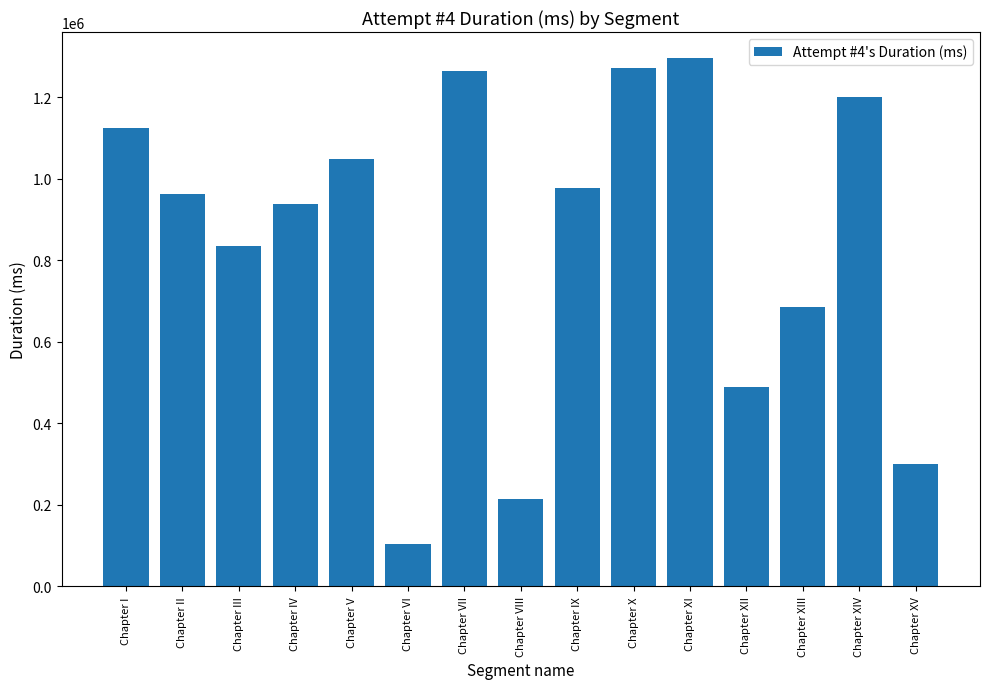

What is the value of the 15th bar from the left?

300848